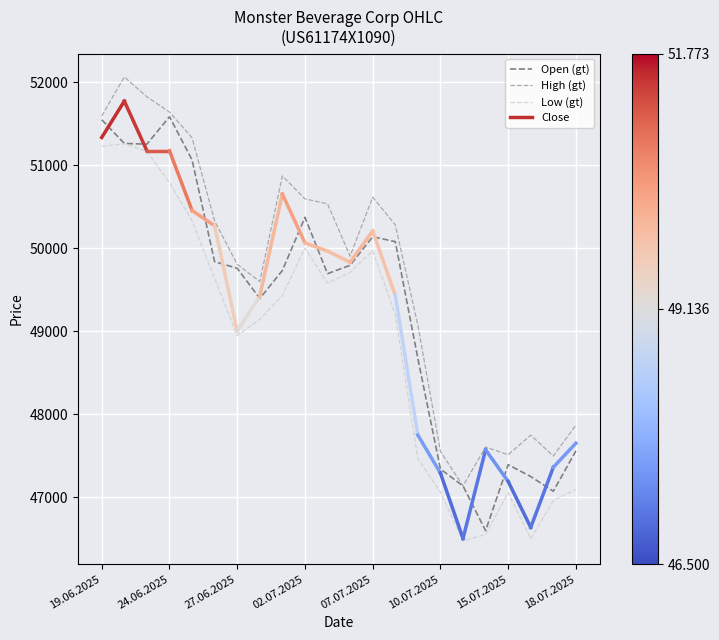

What is the highest value of the Open (gt) series?

51585